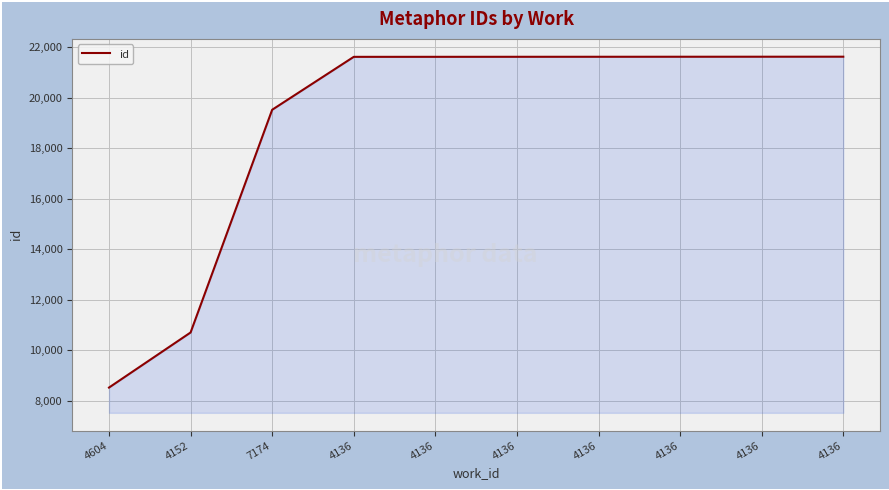

What value does the data have at 4136?

21614